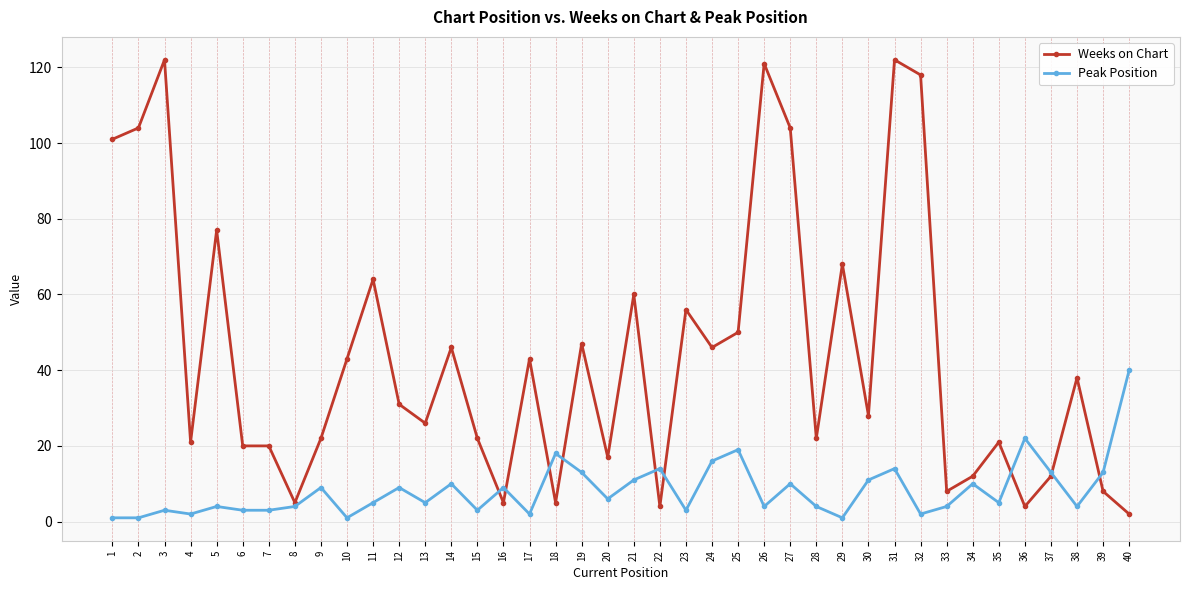

What is the average value of the Weeks on Chart series?

44